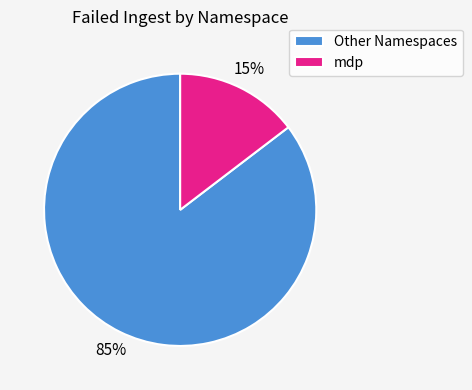

Does any single category account for the majority?

Yes